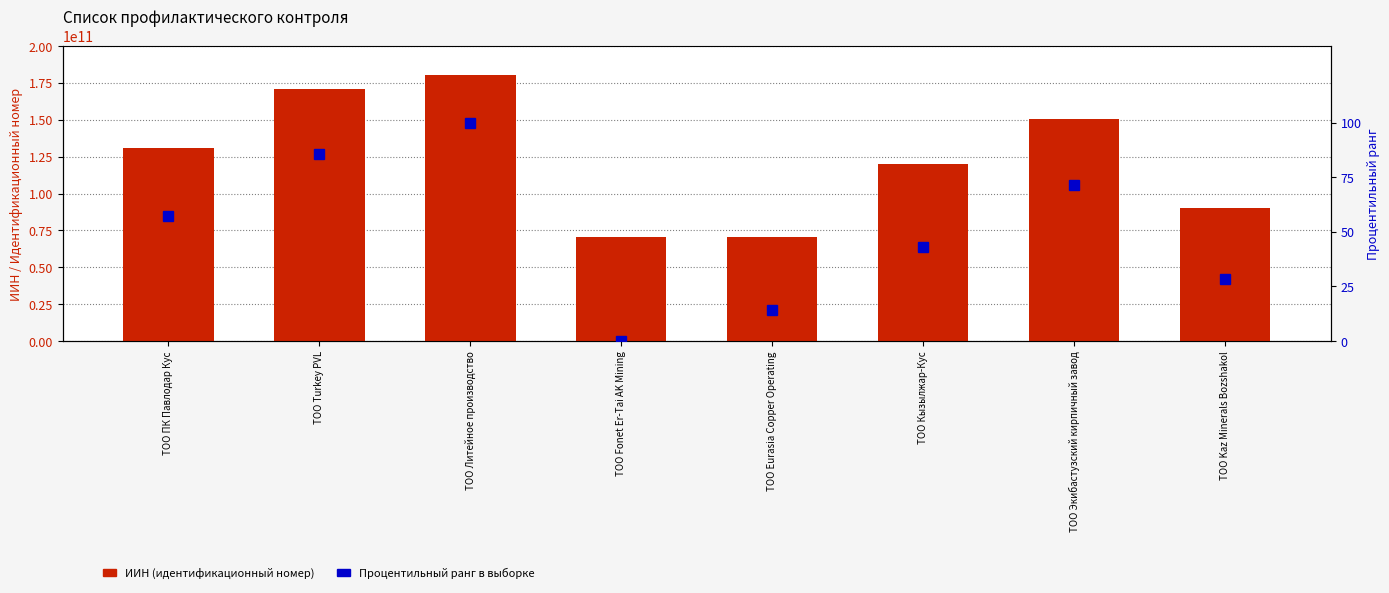

At how many categories does at least one series exceed 107749531369?

5